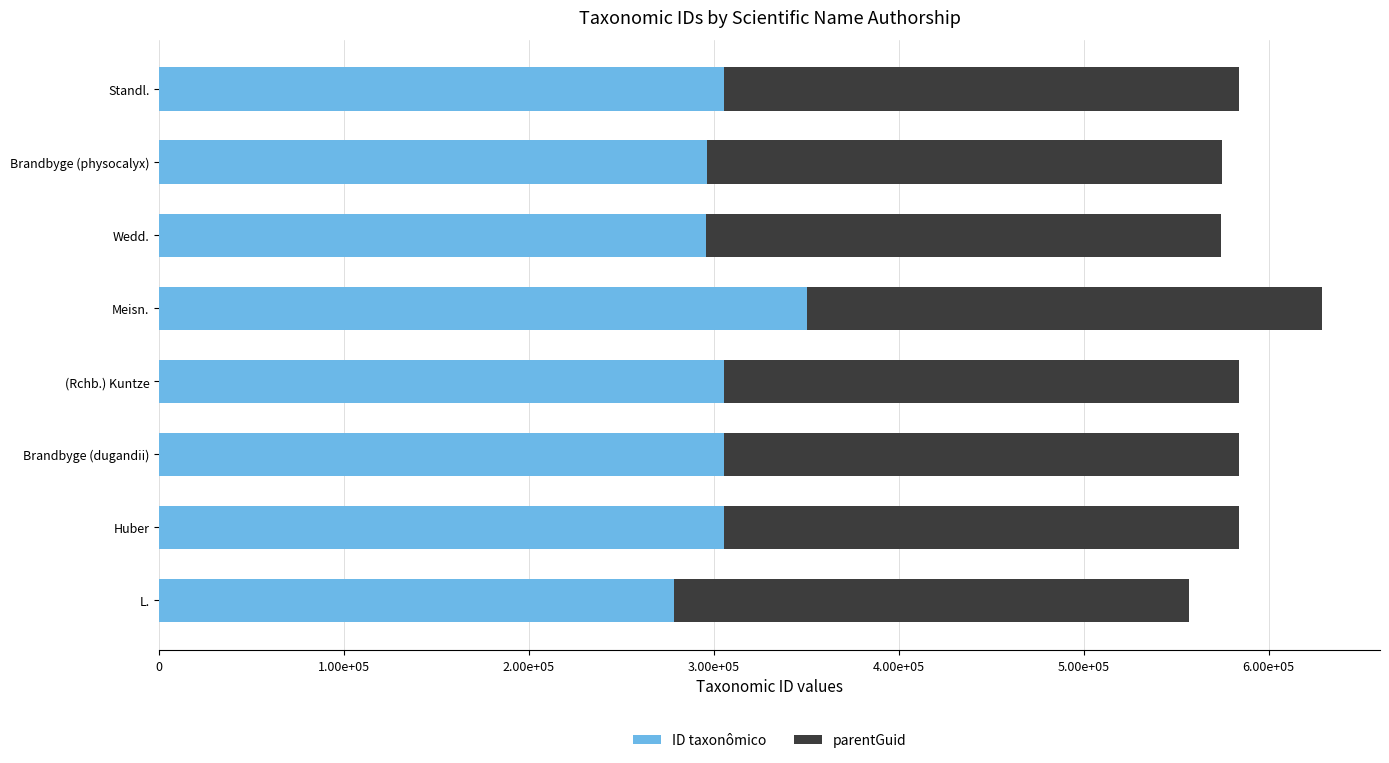

What are all the series names shown in the legend?

ID taxonômico, parentGuid